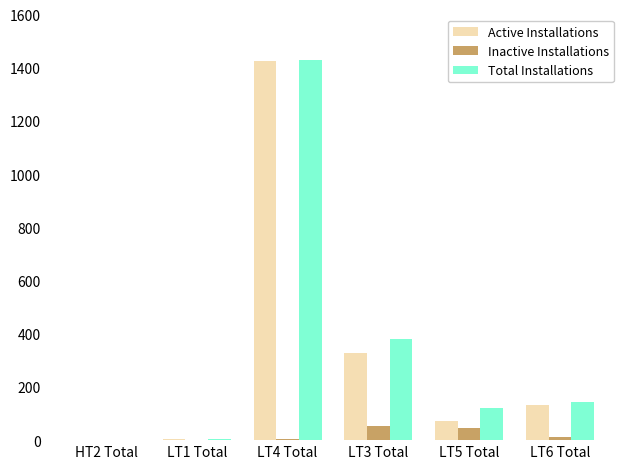

At which label is Active Installations closest to 714?

LT3 Total